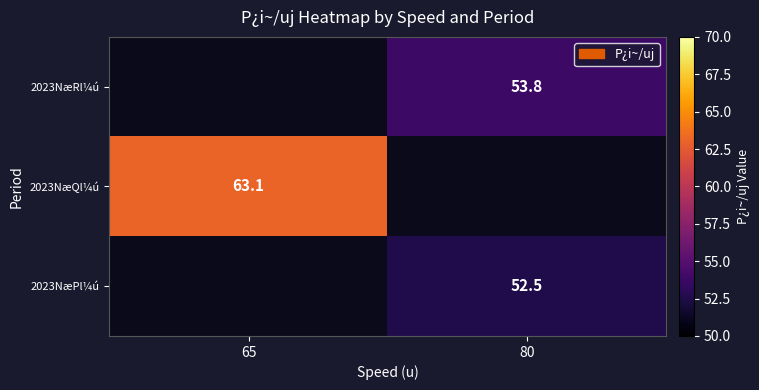

True or false: 2023NæPl¼ú has a value of 24.0 at 80.

False